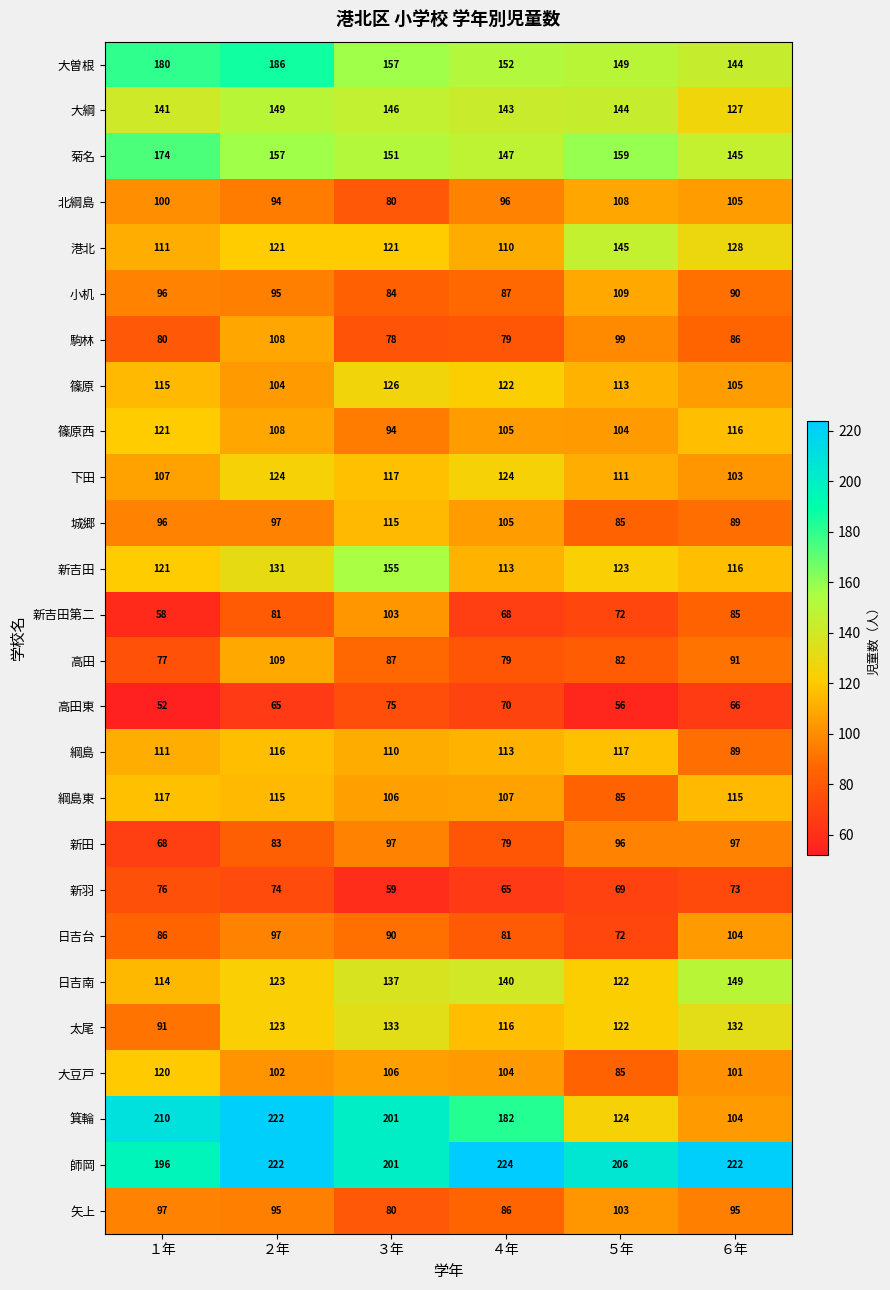

What is the greatest value displayed?

224